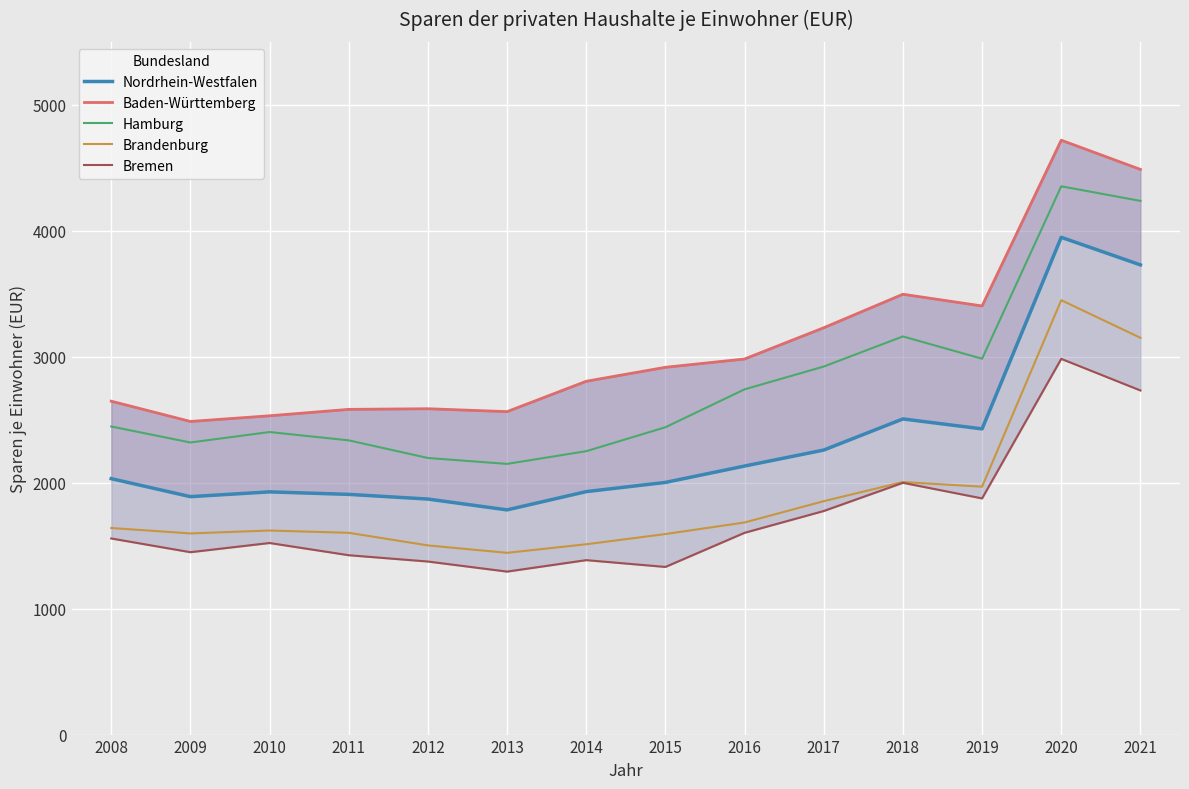

Reading left to right, extract all data points from this chart.

Nordrhein-Westfalen: 2008=2032	2009=1889	2010=1927	2011=1907	2012=1870	2013=1784	2014=1929	2015=2002	2016=2132	2017=2259	2018=2506	2019=2427	2020=3948	2021=3729
Baden-Württemberg: 2008=2647	2009=2486	2010=2531	2011=2582	2012=2587	2013=2564	2014=2805	2015=2916	2016=2982	2017=3230	2018=3496	2019=3403	2020=4719	2021=4487
Hamburg: 2008=2446	2009=2319	2010=2402	2011=2336	2012=2196	2013=2149	2014=2250	2015=2440	2016=2741	2017=2922	2018=3161	2019=2984	2020=4353	2021=4237
Brandenburg: 2008=1640	2009=1597	2010=1620	2011=1602	2012=1502	2013=1443	2014=1511	2015=1592	2016=1684	2017=1853	2018=2005	2019=1968	2020=3449	2021=3150
Bremen: 2008=1557	2009=1448	2010=1521	2011=1424	2012=1374	2013=1294	2014=1385	2015=1331	2016=1602	2017=1775	2018=1999	2019=1875	2020=2983	2021=2732